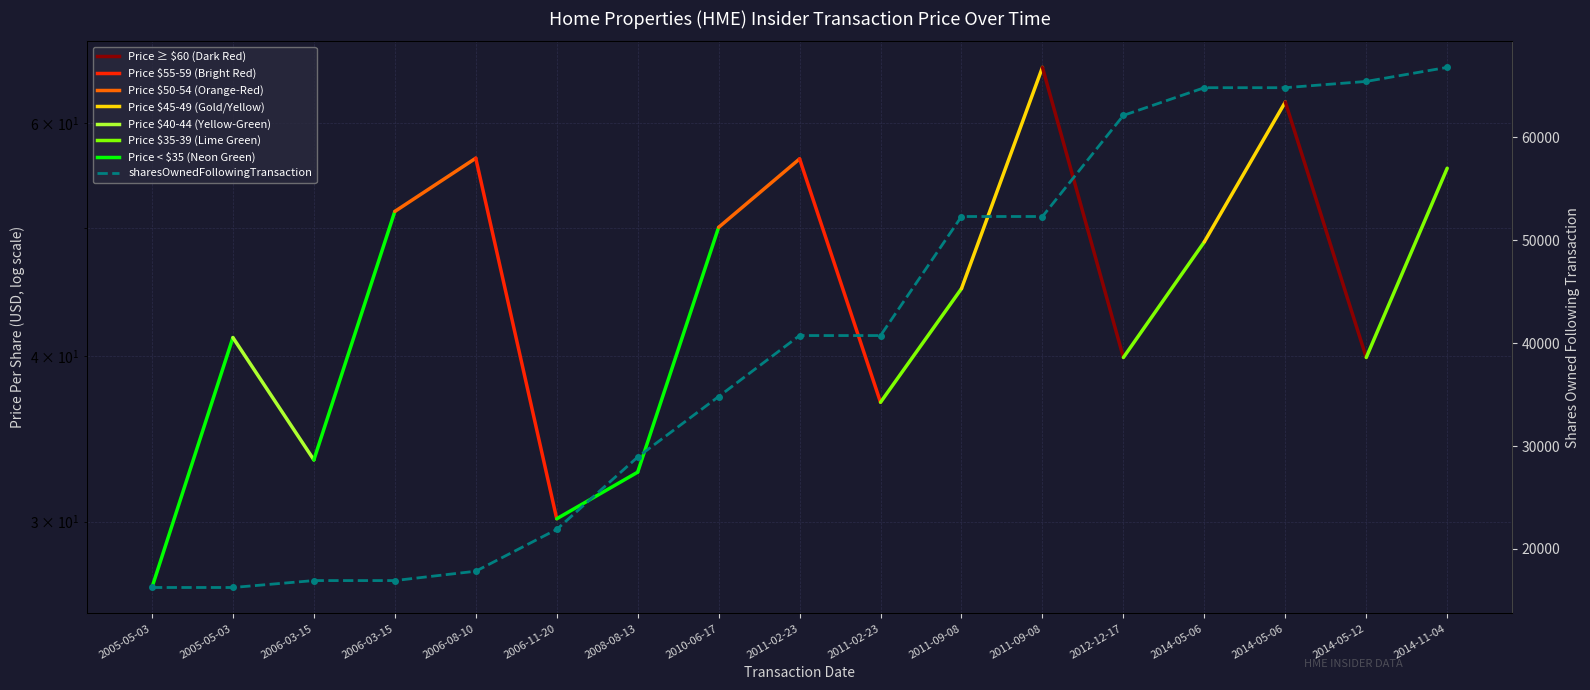

What is the sum of all values?

679848